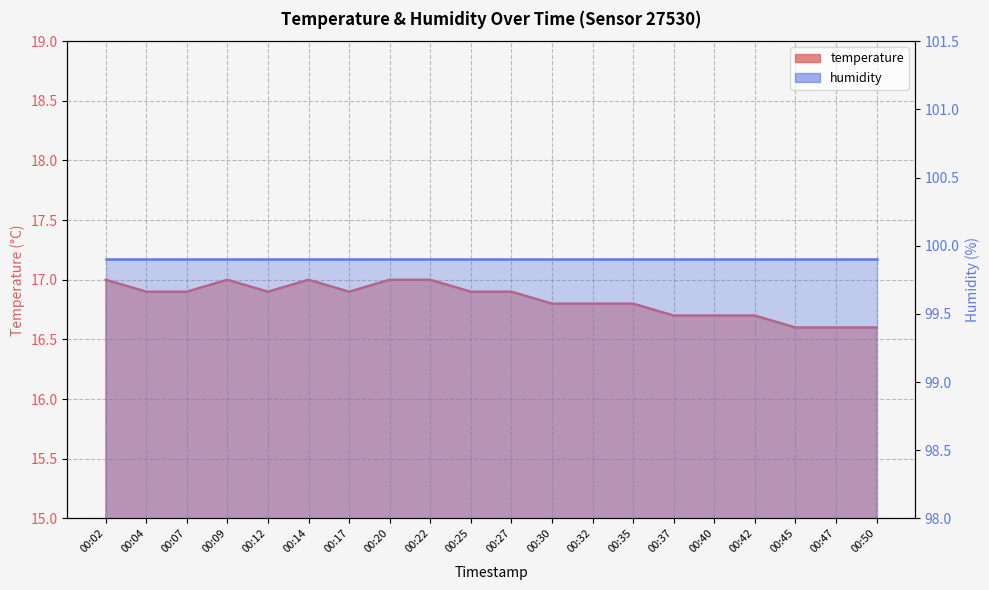

What is the change in value from 00:25 to 00:30?

-0.1